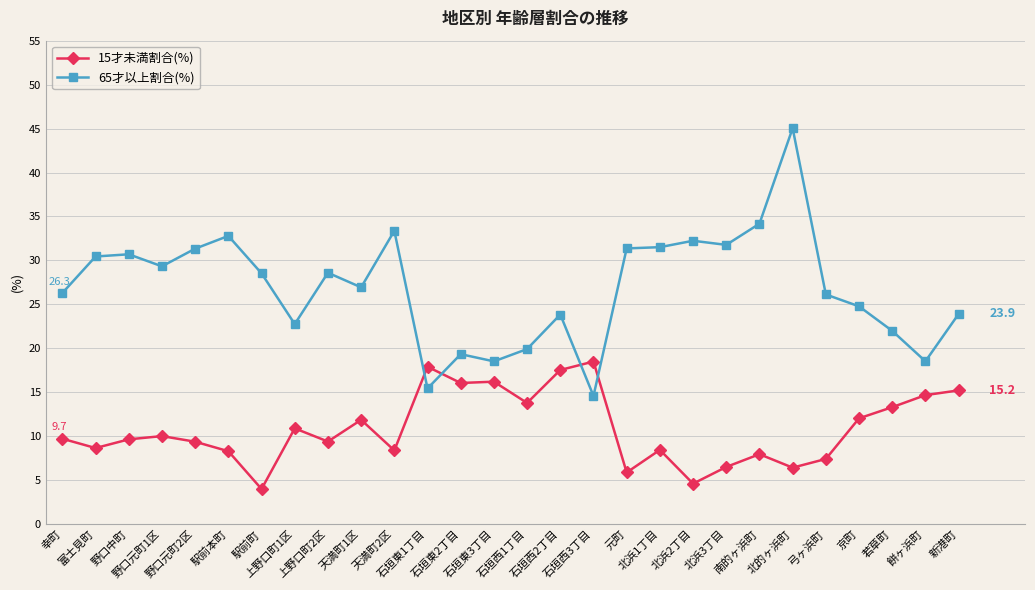

What are all the series names shown in the legend?

15才未満割合(%), 65才以上割合(%)